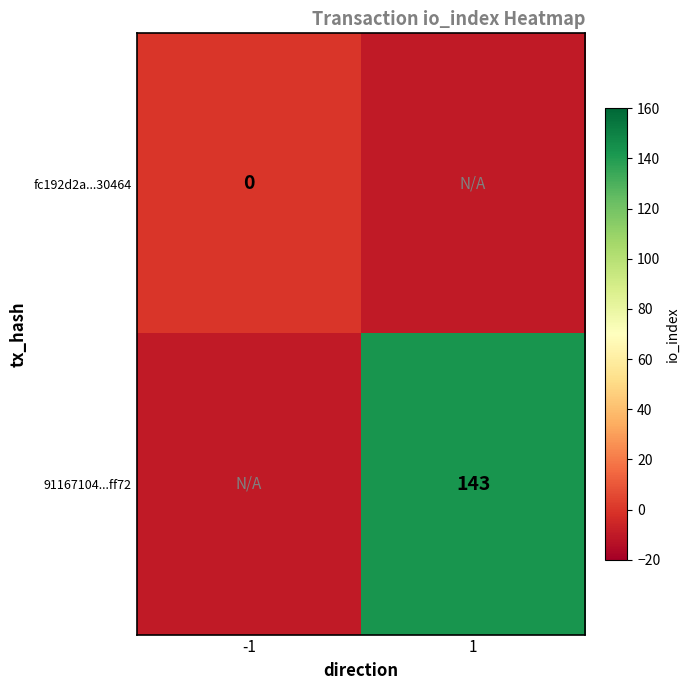

Is the value of 91167104...ff72 at 1 greater than the value of fc192d2a...30464 at -1?

Yes